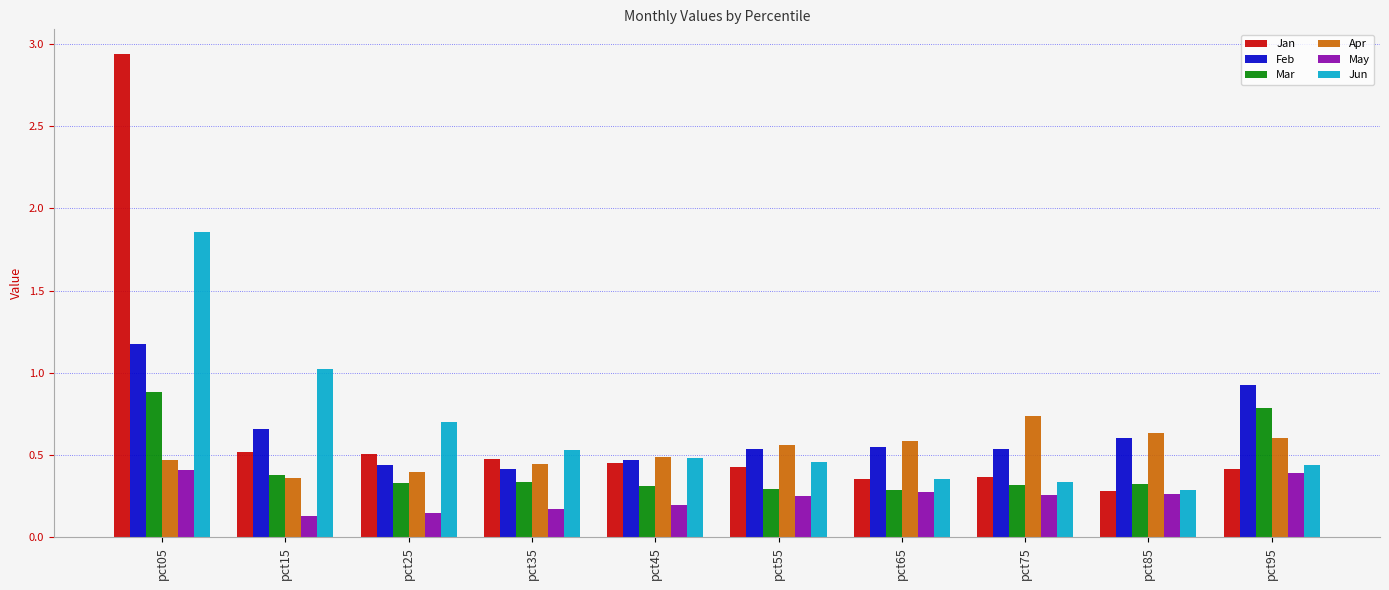

How many series are shown in this chart?

6